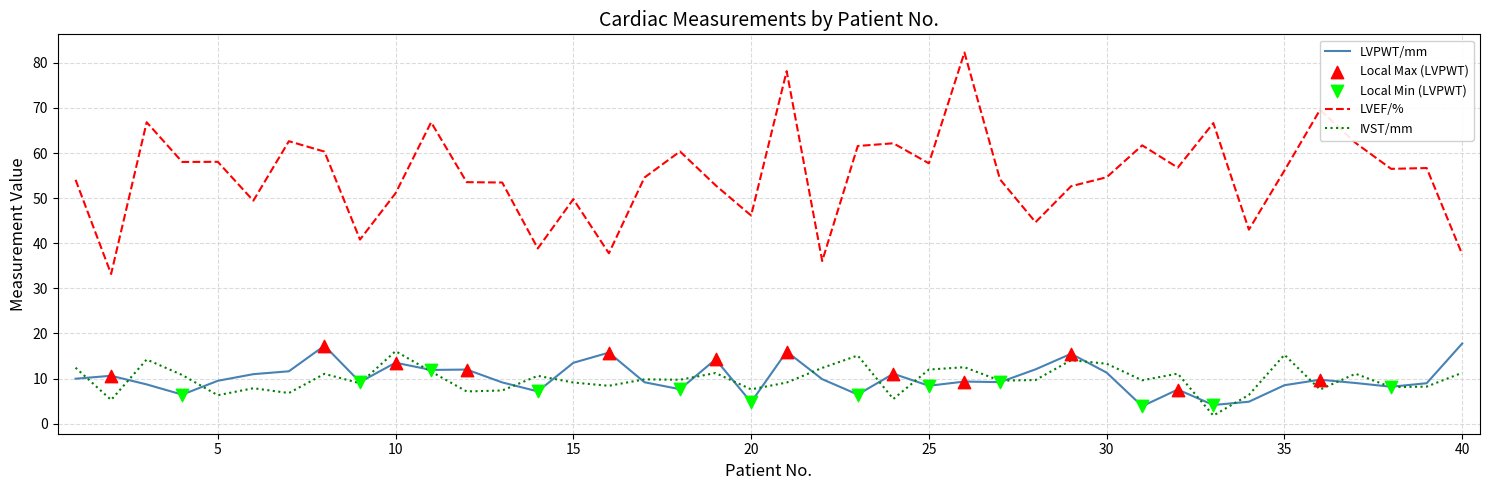

Which series has the widest spread of values?

LVEF/%